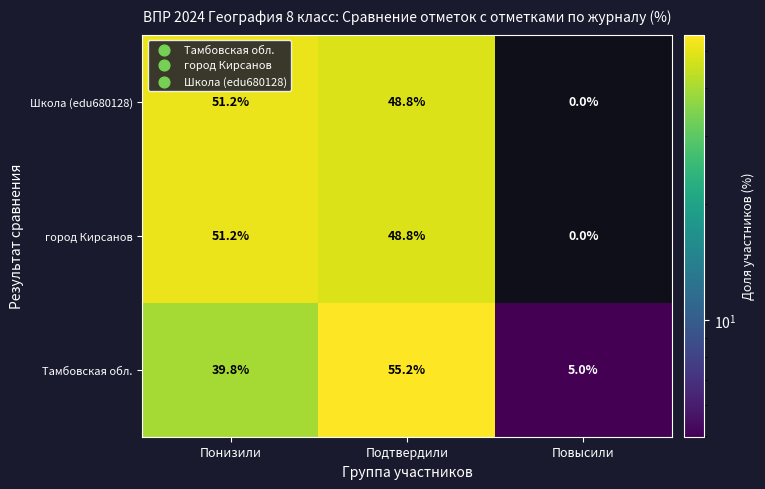

Where does the Школа (edu680128) series first go above 48?

Понизили